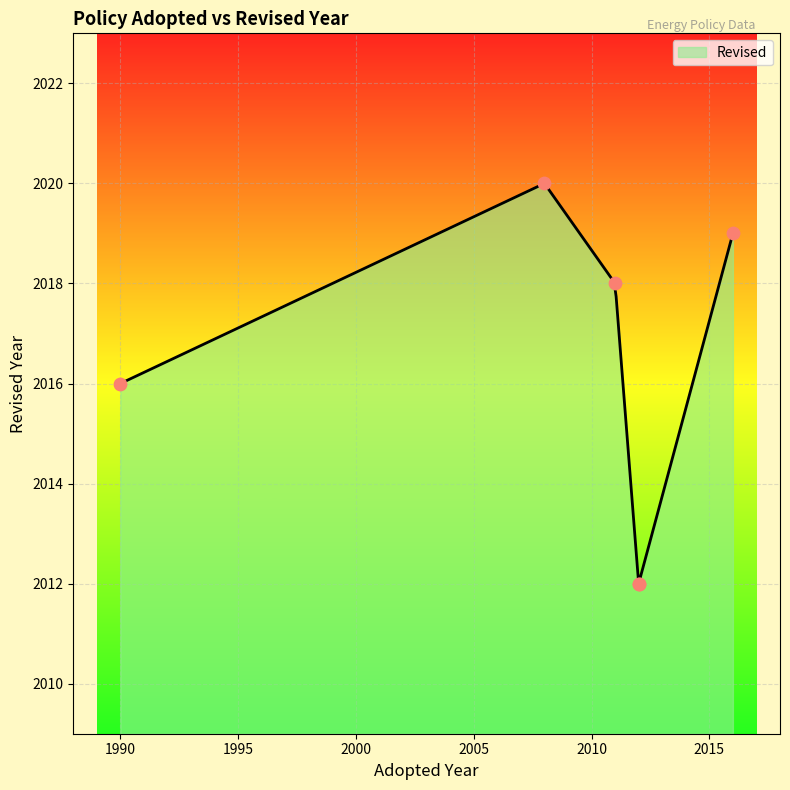

What is the change in value from 2016 to 2011?

-1